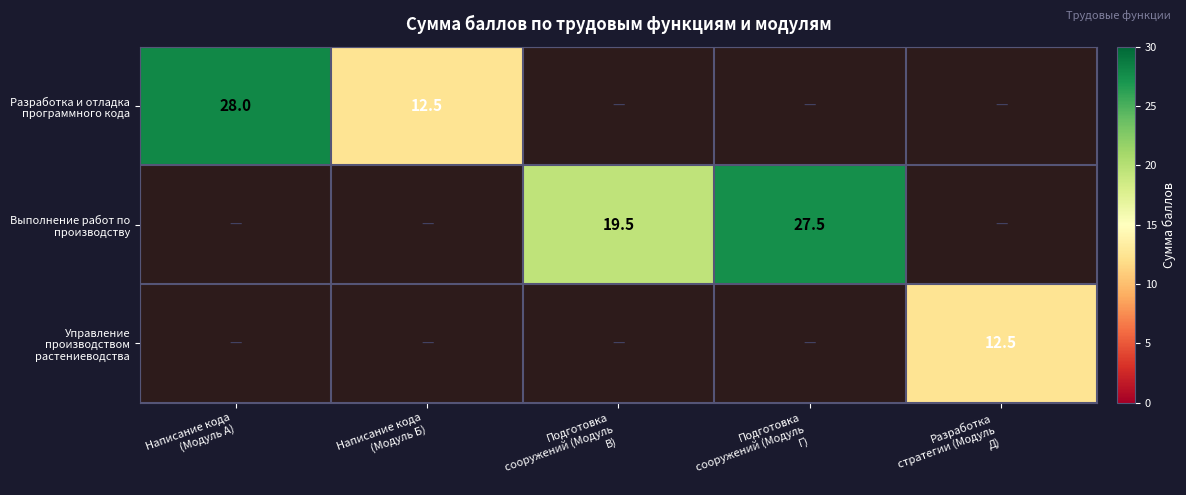

How many values in Выполнение работ по производству are above zero?

2